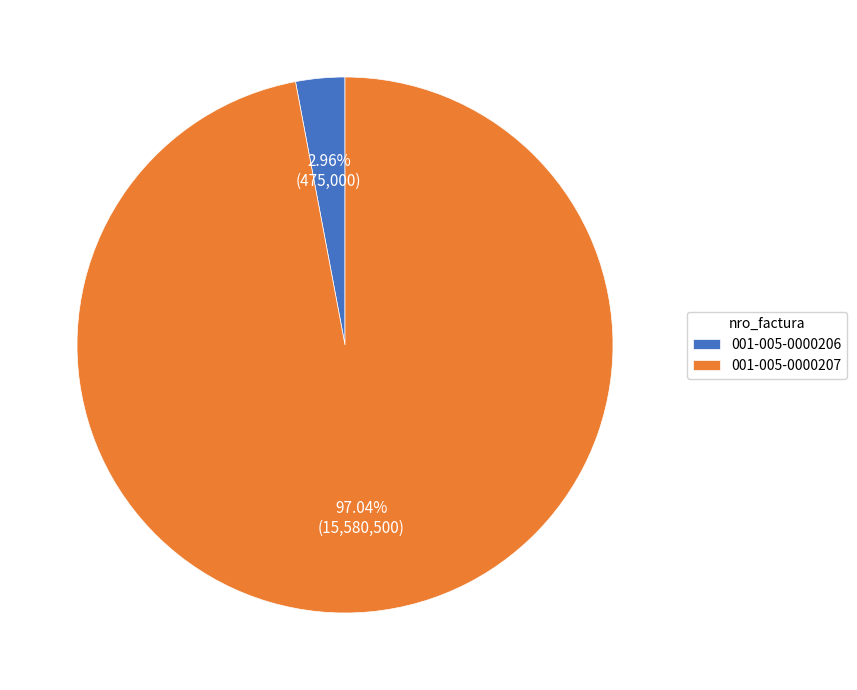

Do 001-005-0000206 and 001-005-0000207 together represent more than half of the pie?

Yes